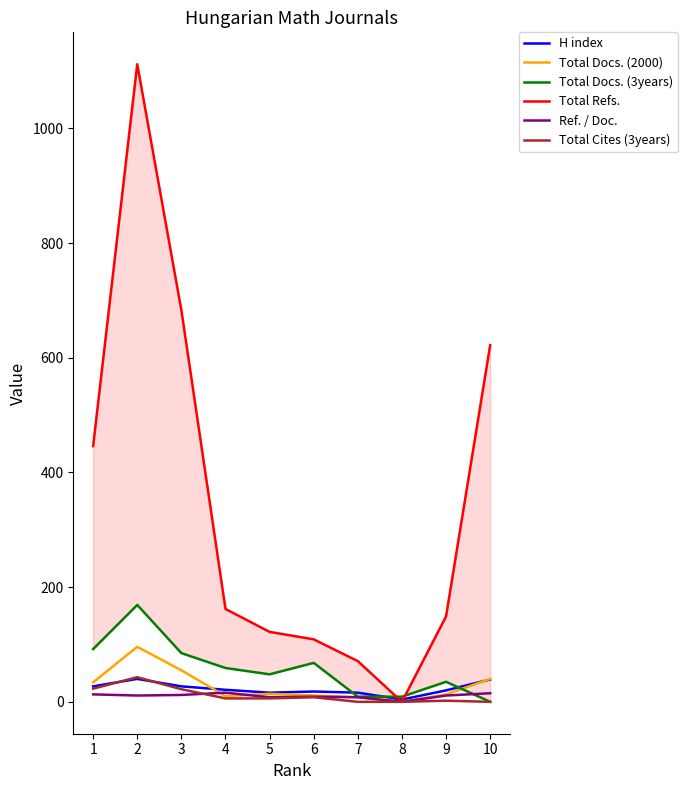

Reading left to right, extract all data points from this chart.

H index: 27	40	27	21	16	18	16	4	20	39
Total Docs. (2000): 34	96	55	10	14	11	8	0	13	40
Total Docs. (3years): 92	169	85	59	48	68	9	9	35	0
Total Refs.: 446	1112	683	162	122	109	71	0	149	622
Ref. / Doc.: 13	11	12	16	8	9	8	0	11	15
Total Cites (3years): 23	43	22	6	6	8	0	0	2	0